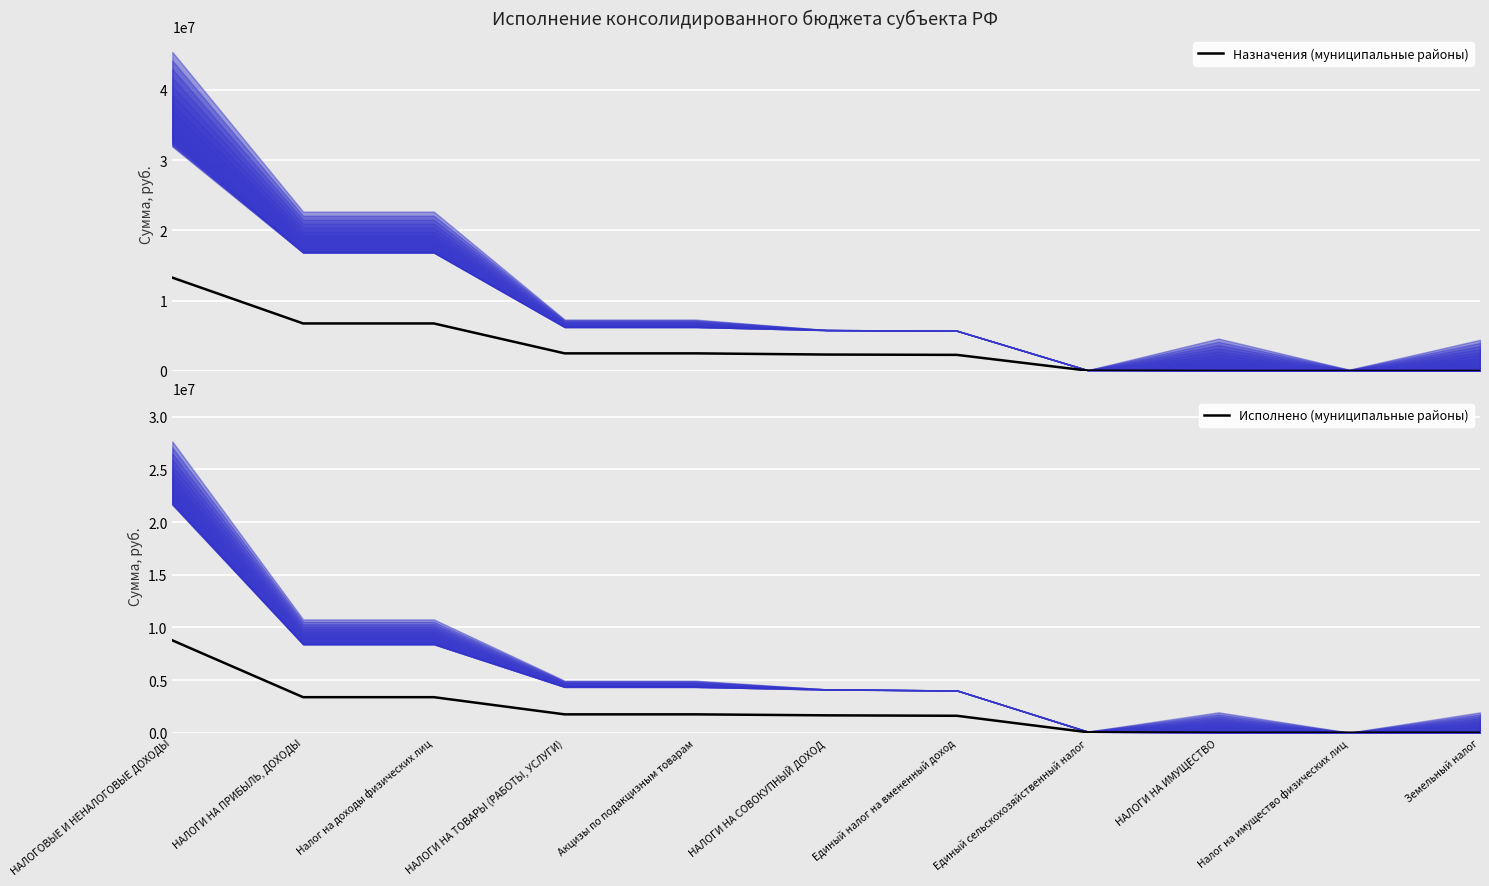

What is the sum of the Назначения (муниципальные районы) values at Единый налог на вмененный доход and Налог на доходы физических лиц?

9044000.0